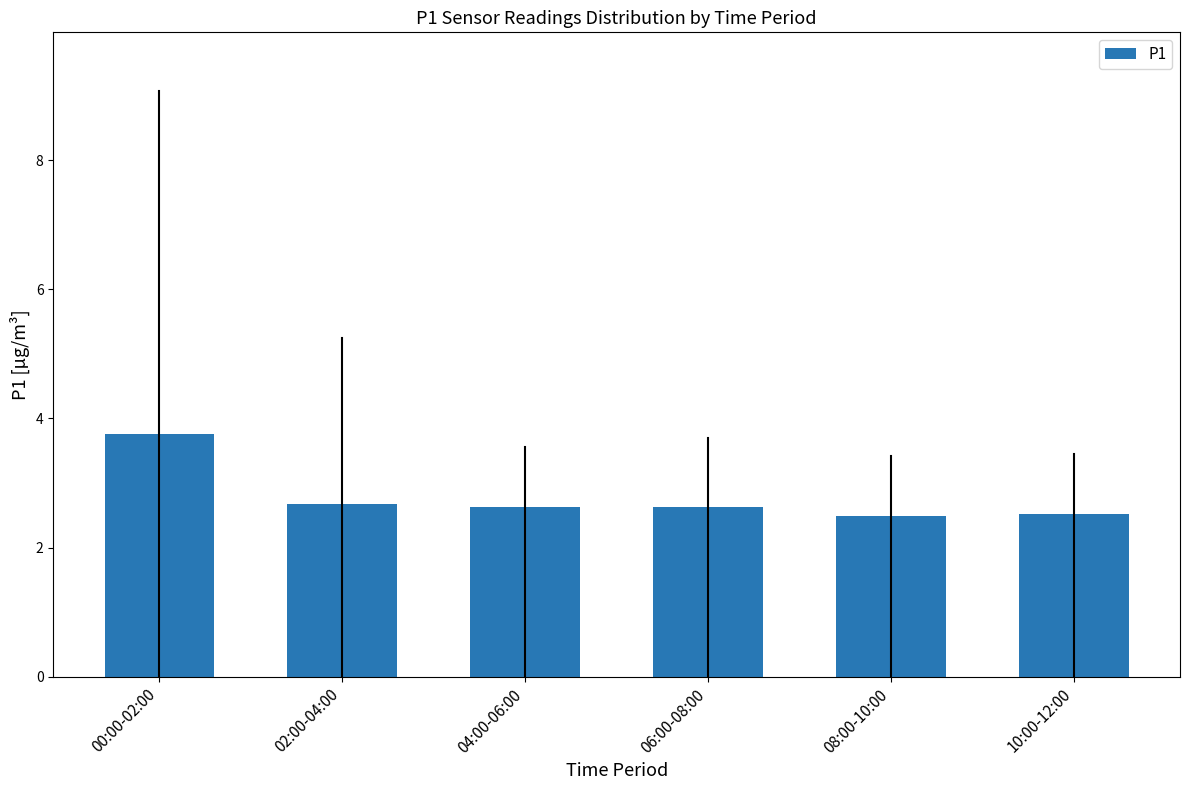

Reading right to left, transcribe all the data shown in this chart.

10:00-12:00=2.5	08:00-10:00=2.5	06:00-08:00=2.6	04:00-06:00=2.6	02:00-04:00=2.7	00:00-02:00=3.8